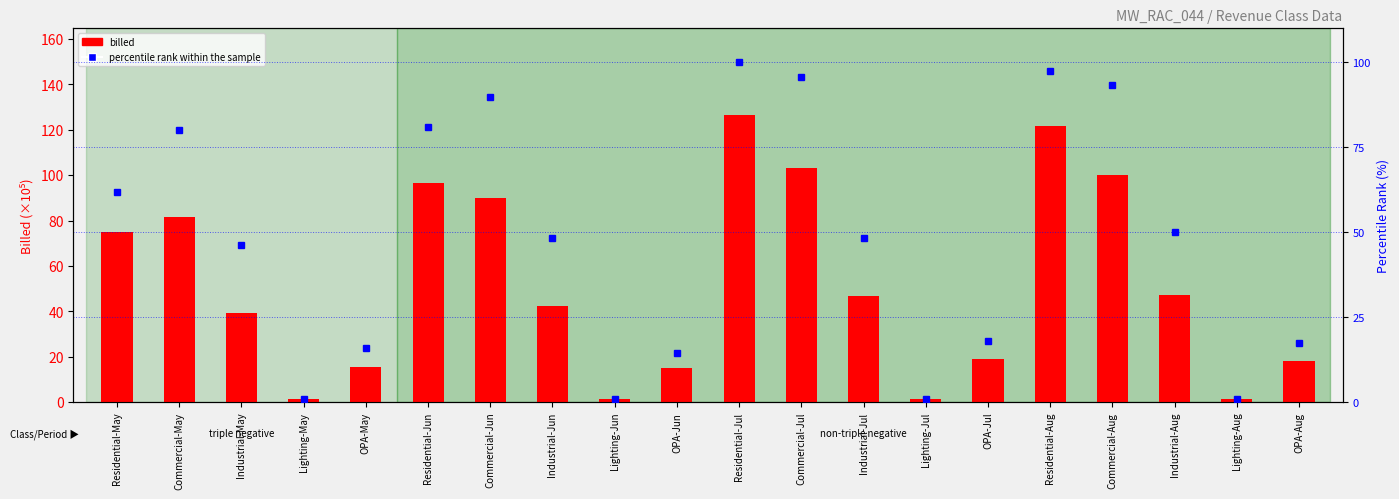

List the series in order of their peak value, highest first.

billed, percentile rank within the sample